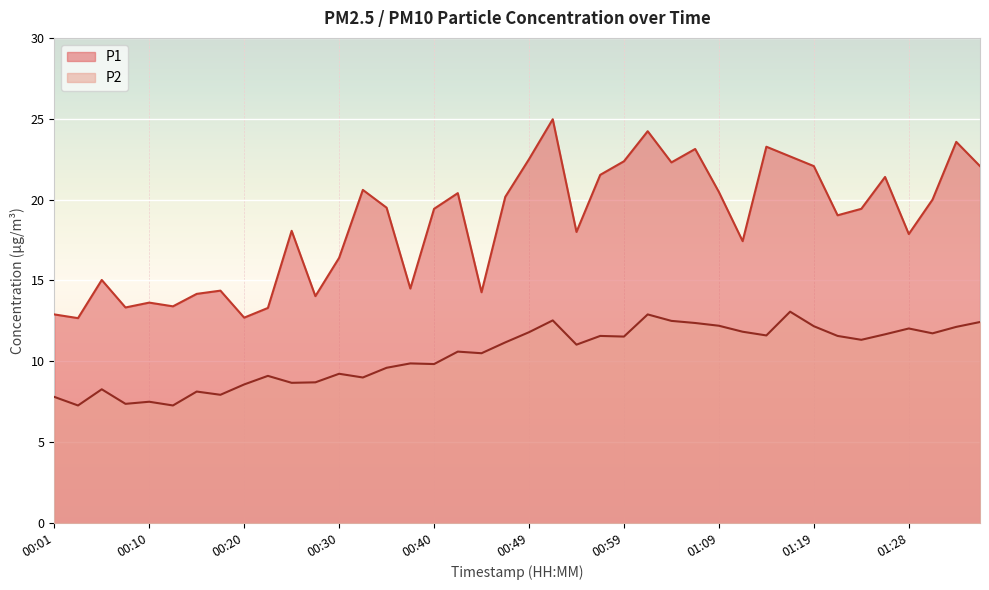

What is the value of the P2 point at the 31st from the left?

11.6